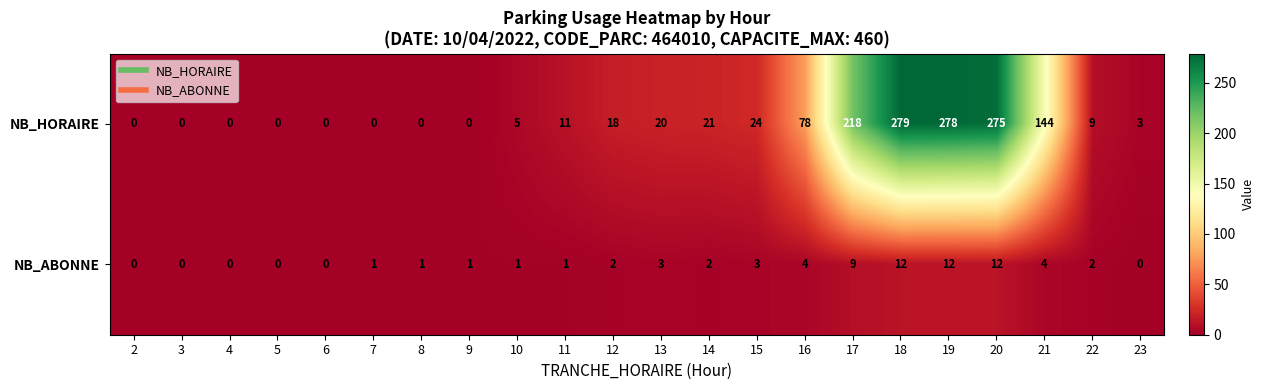

What is the average value of the NB_ABONNE series?

3